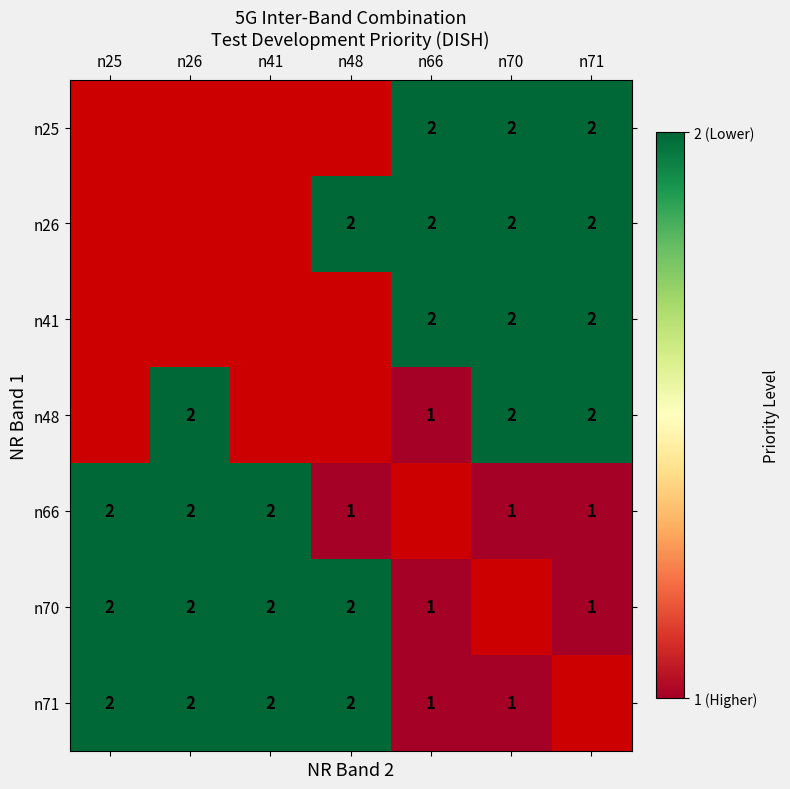

Is it true that n41 equals 0.8 at n66?

False